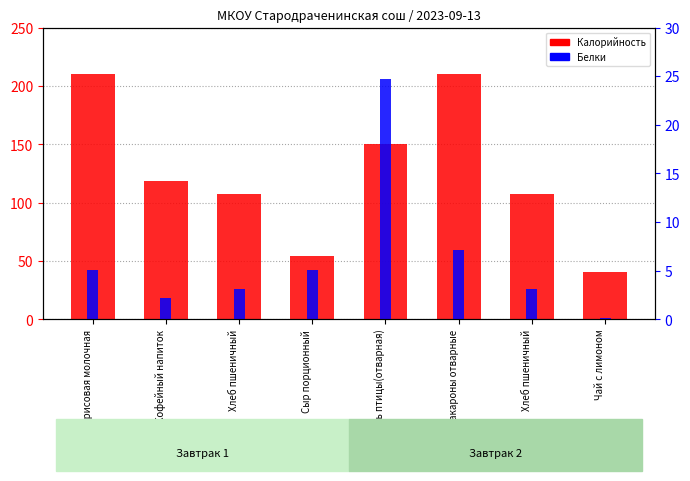

At which label does Калорийность reach its minimum?

Чай с лимоном